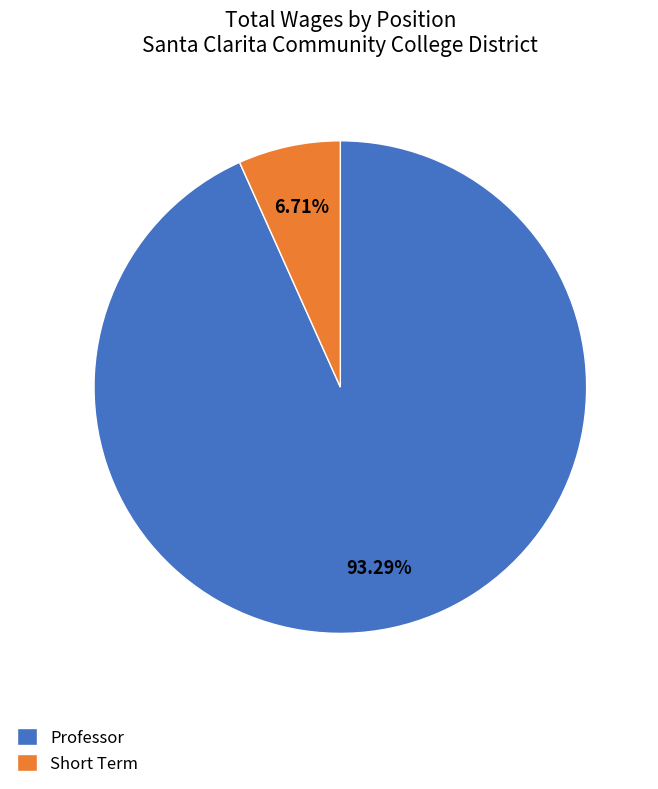

Rank the categories by value from lowest to highest.

Short Term, Professor